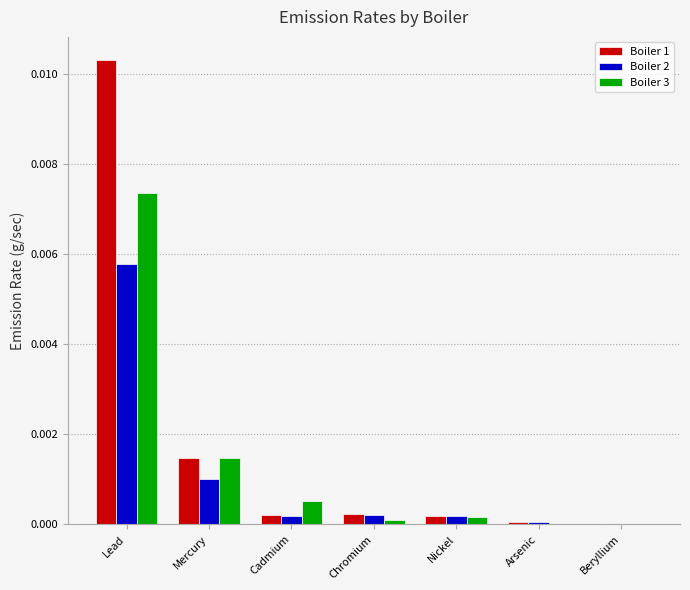

At which label does Boiler 3 reach its peak?

Lead